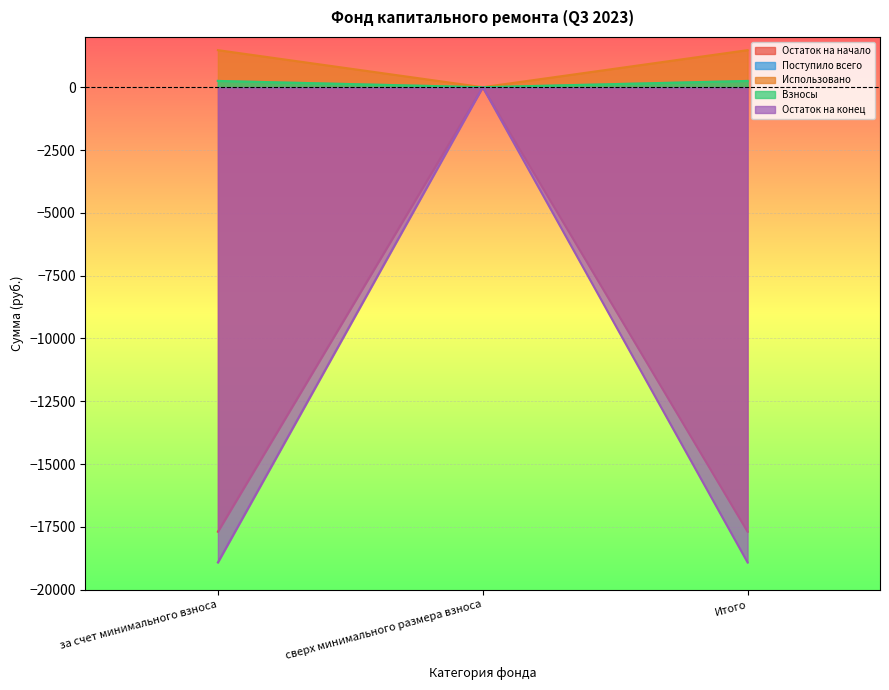

What is the value of the Взносы point at the 1st from the left?

248.9